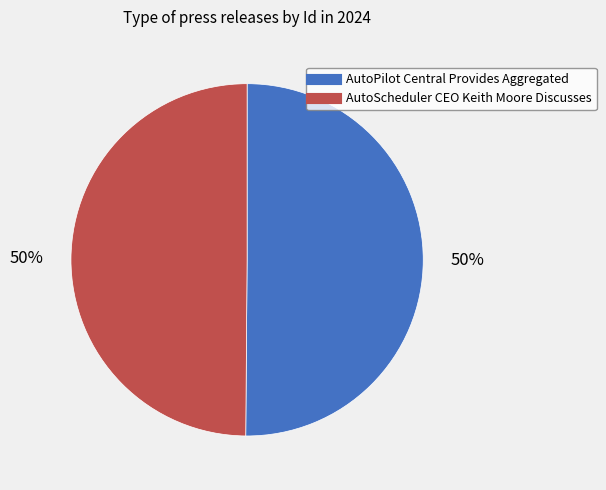

To the nearest percent, what is the average slice percentage?

50%